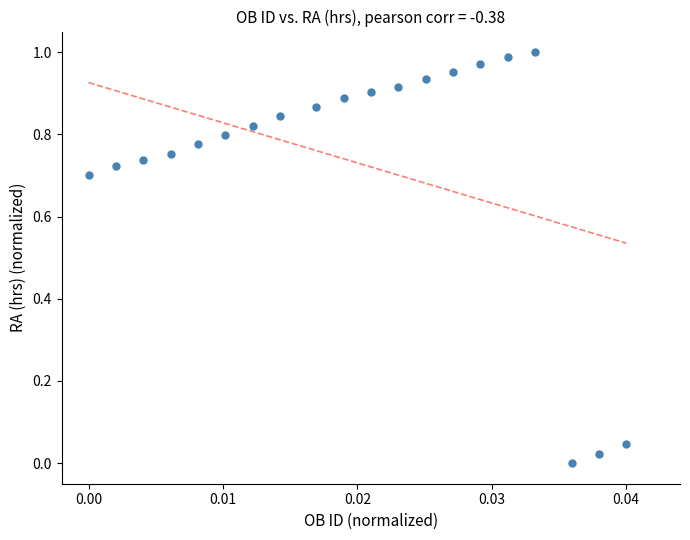

How many data points are displayed?

20